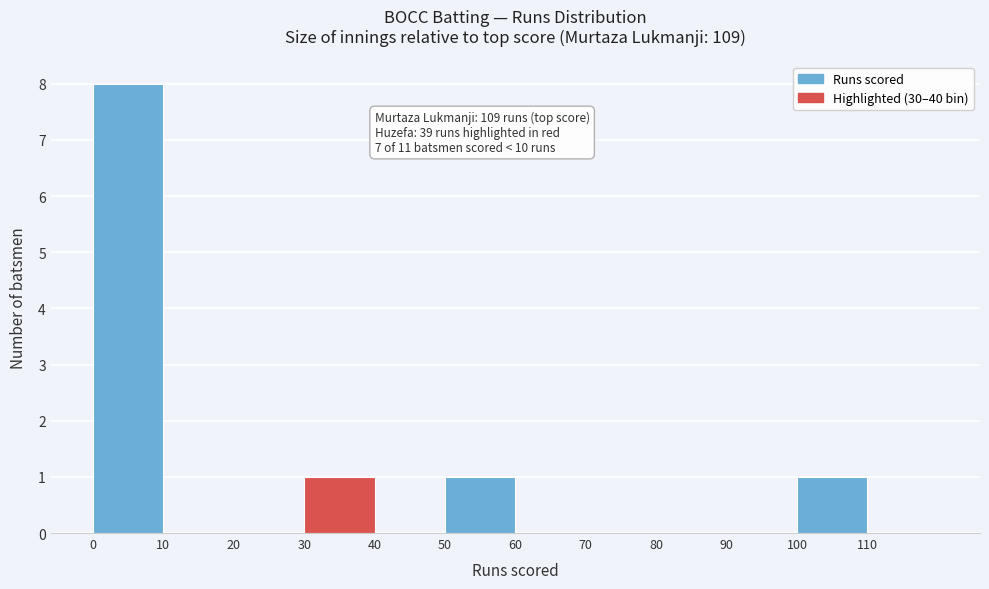

Which range on the x-axis has the tallest bar?

0 to 10